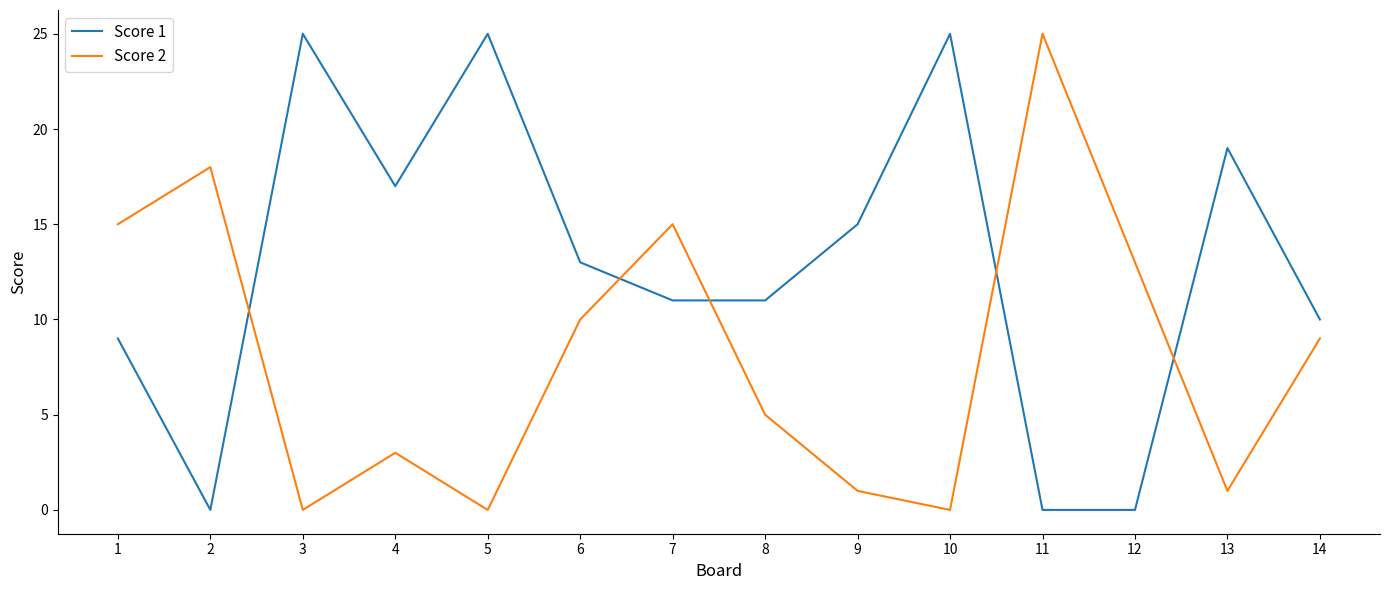

How many distinct data groups are displayed?

2